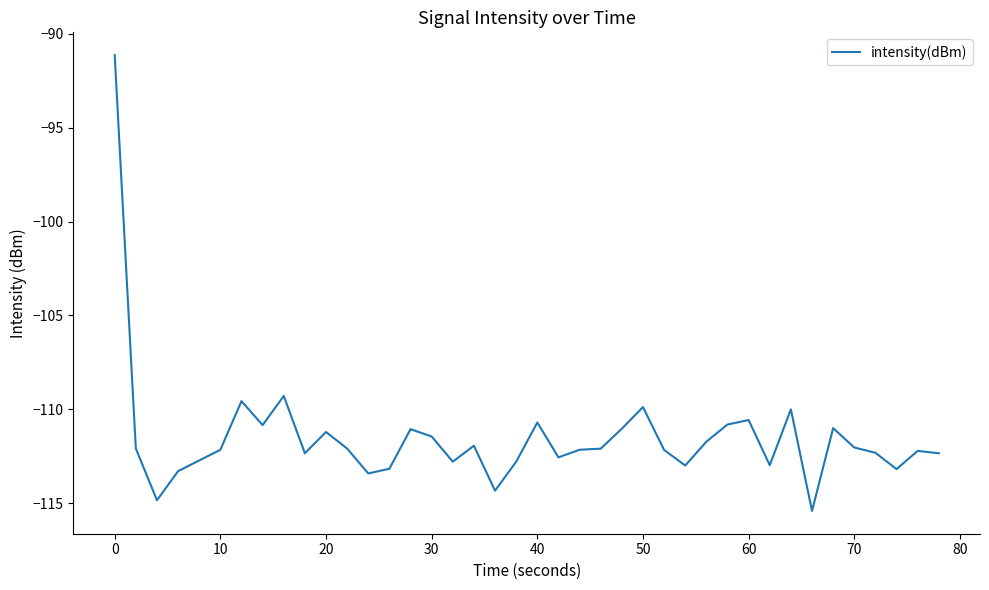

What is the greatest value displayed?

-91.1